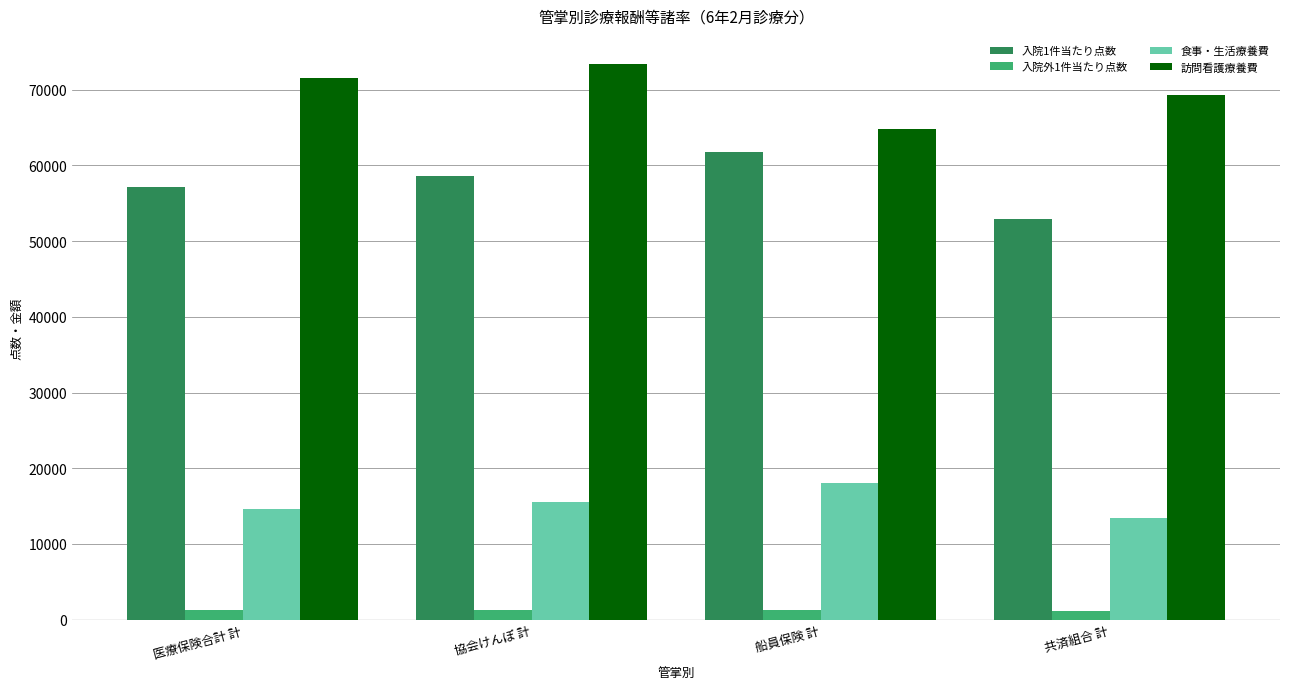

Which label corresponds to the largest value in the chart?

協会けんぽ 計